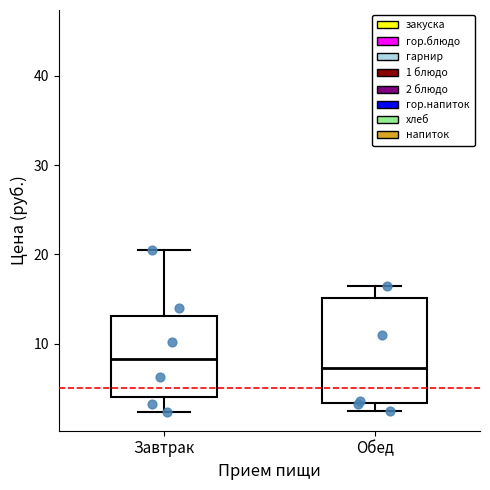

Reading left to right, transcribe this box plot: for each box, give where its median line is, the range the box spans, and where its two whiskers end, as read against the y-axis. The values are not printed on the chart, so give them approximately, as read against the axis.

Завтрак: median 8, box 4 to 13, whiskers 2 to 21
Обед: median 7, box 3 to 15, whiskers 2 to 16